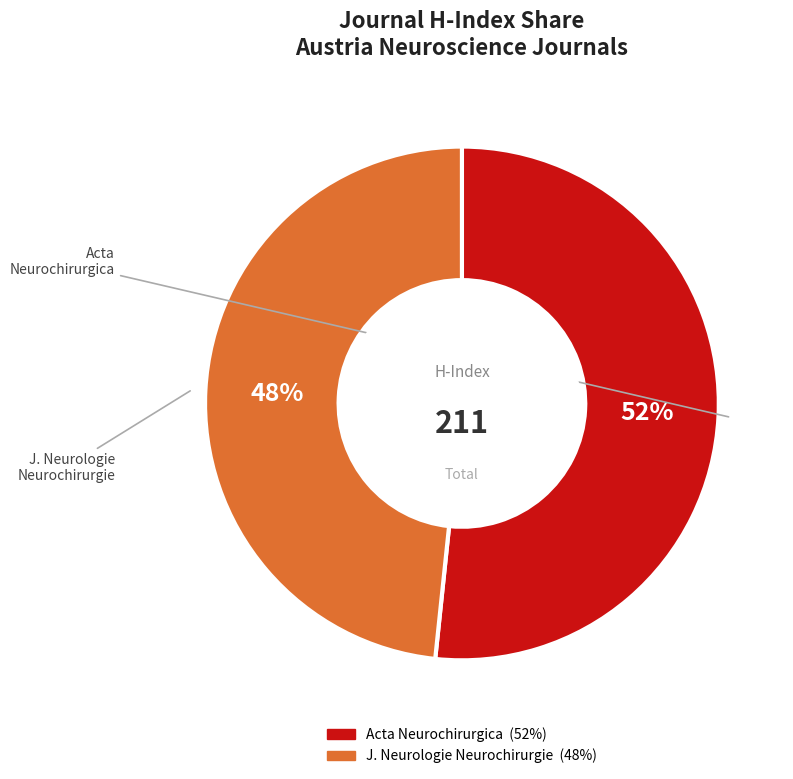

How many slices are in this pie chart?

2